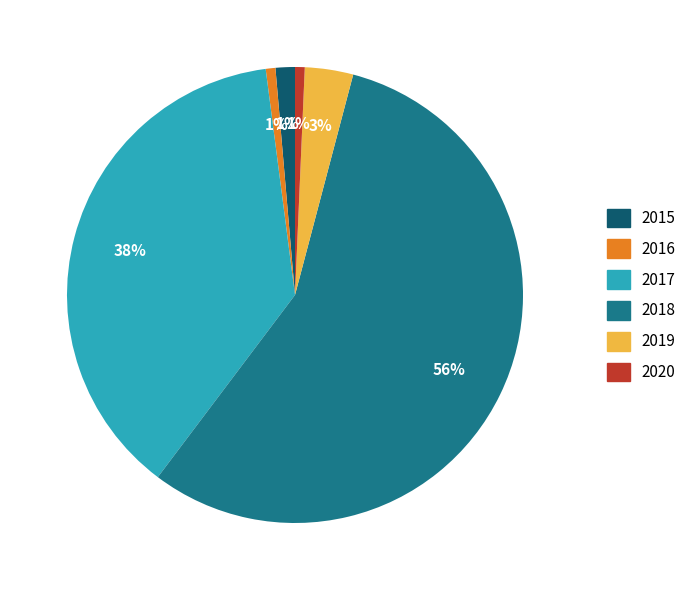

To the nearest percent, what is the difference between the largest and smallest slice percentages?

55%